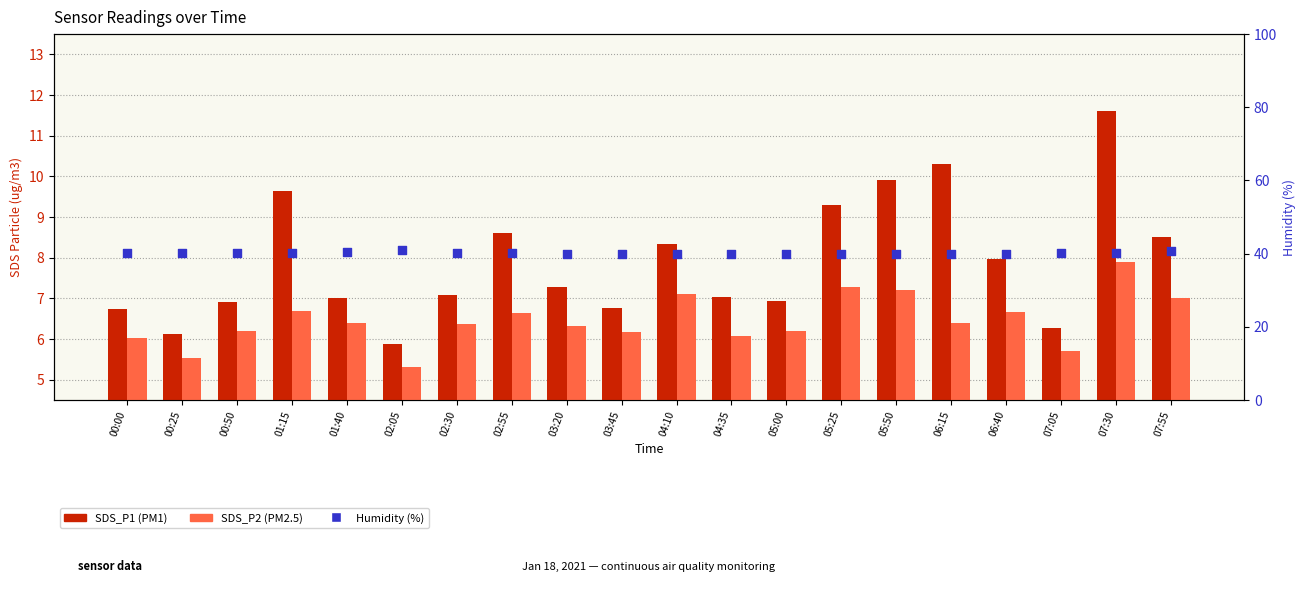

Which series reaches the maximum Y coordinate?

Humidity